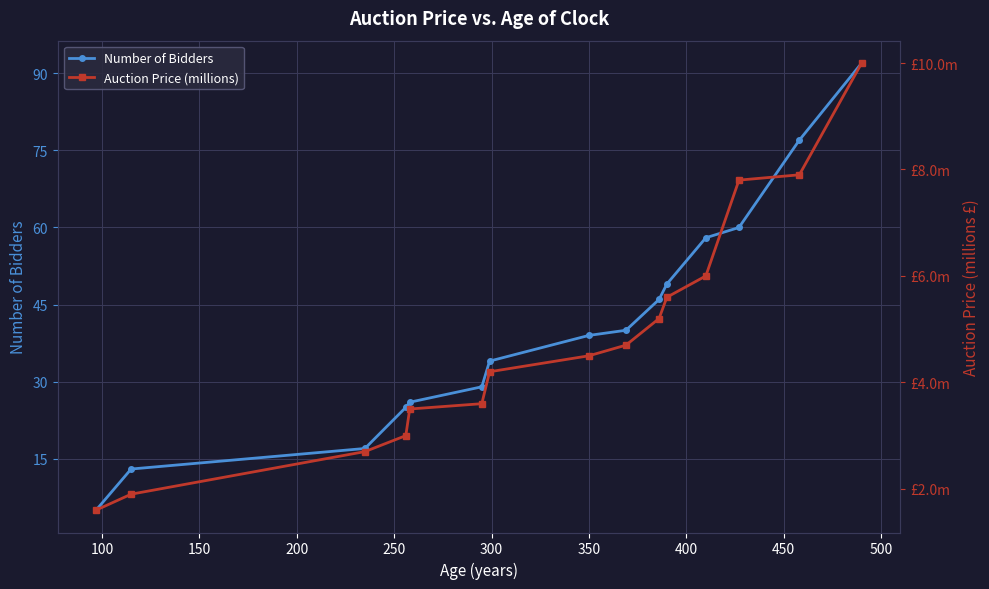

True or false: Number of Bidders and Auction Price (millions) intersect in this chart.

False